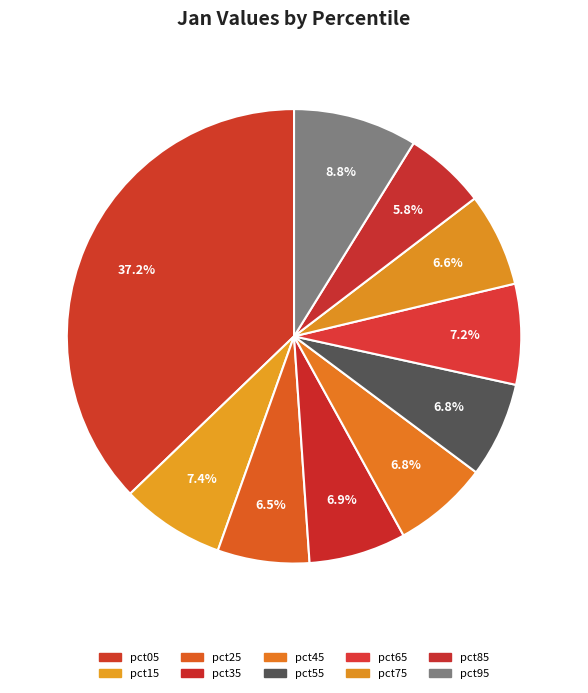

How many slices are in this pie chart?

10